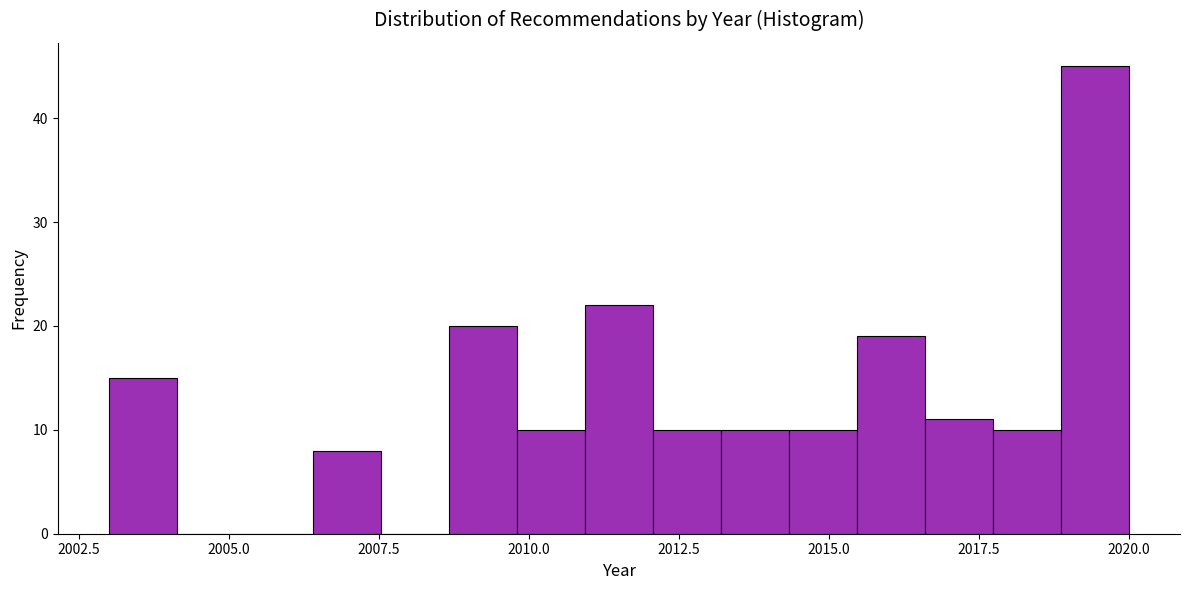

Around what value on the x-axis is the tallest bar? Give the approximate position of its centre, as read against the axis.

2019.5